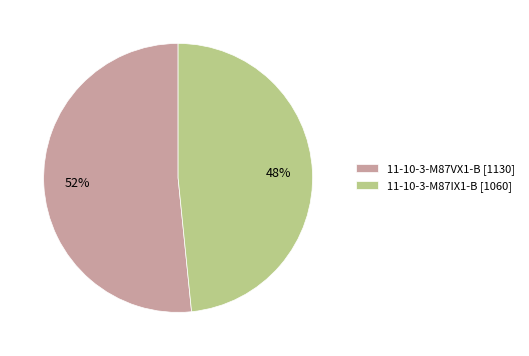

Which category has the smallest portion of the pie?

11-10-3-M87IX1-B